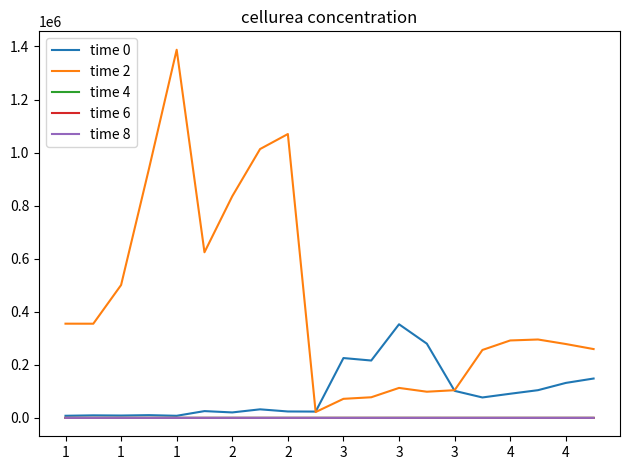

Which series has the largest range (max minus min)?

time 2